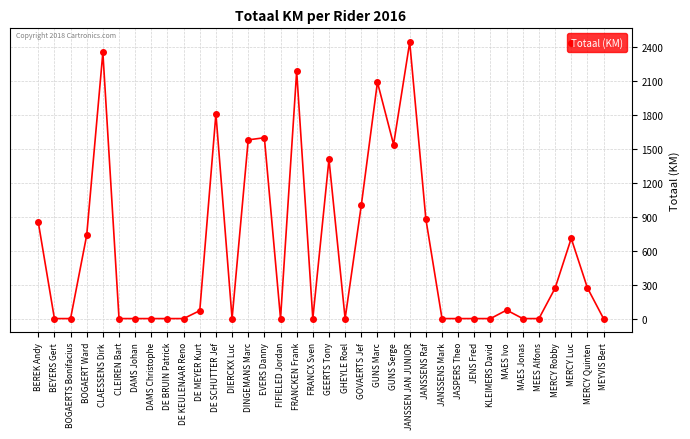

Count the number of data series in this chart.

1